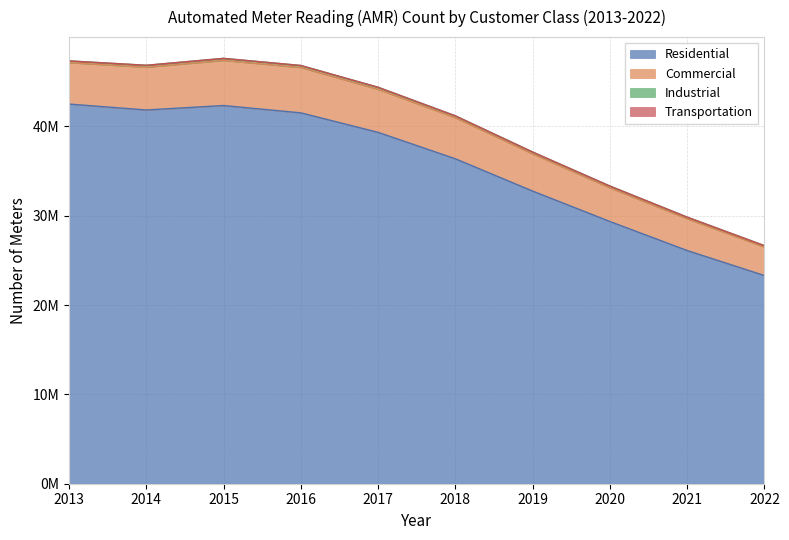

Which category has the highest value across all series?

2013